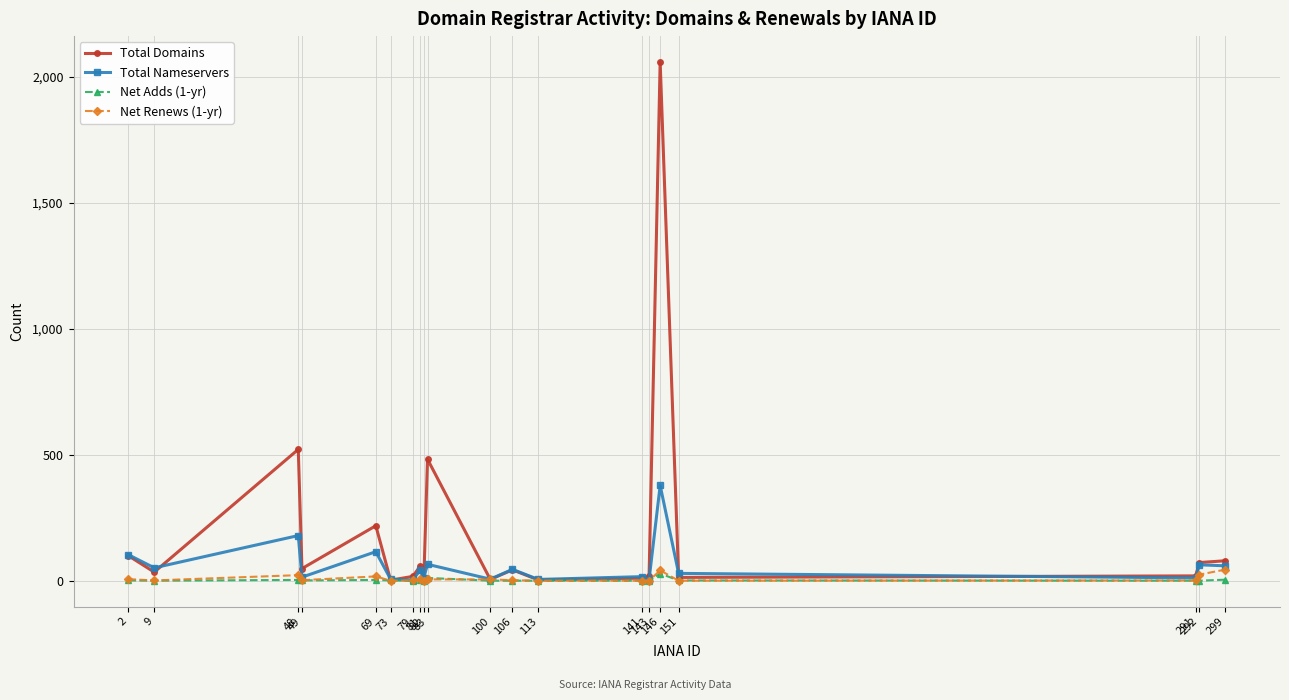

What is the sum of the Total Domains values at 79 and 73?

19